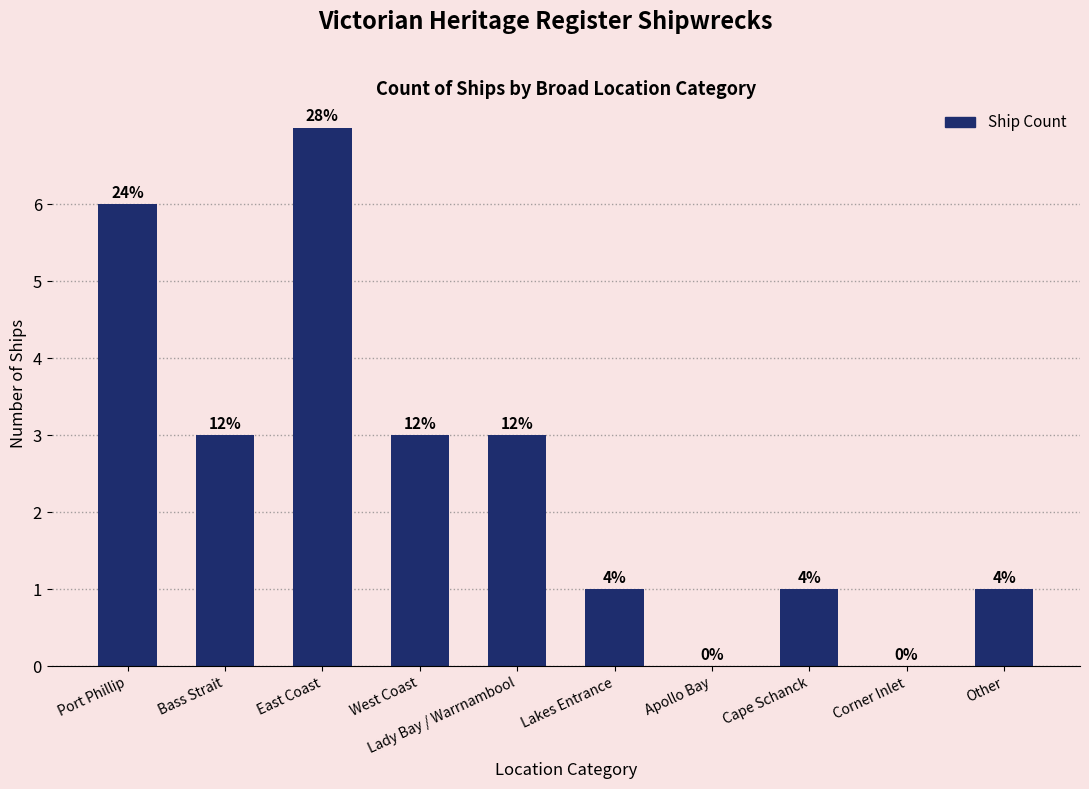

What is the change in value from Bass Strait to Corner Inlet?

-3